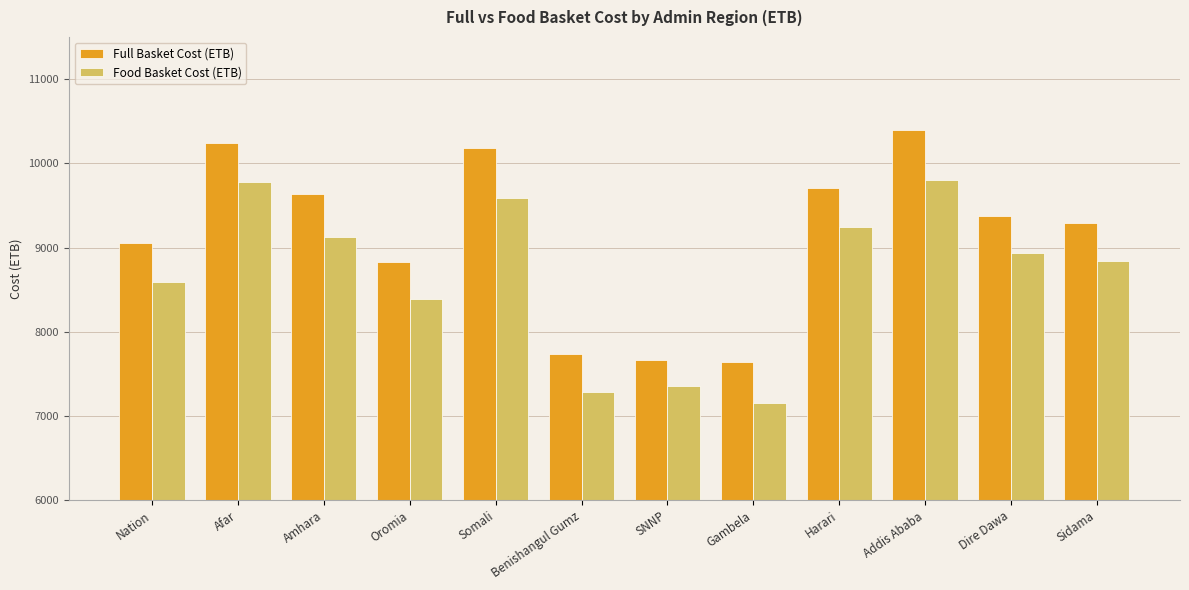

What are all the series names shown in the legend?

Full Basket Cost (ETB), Food Basket Cost (ETB)